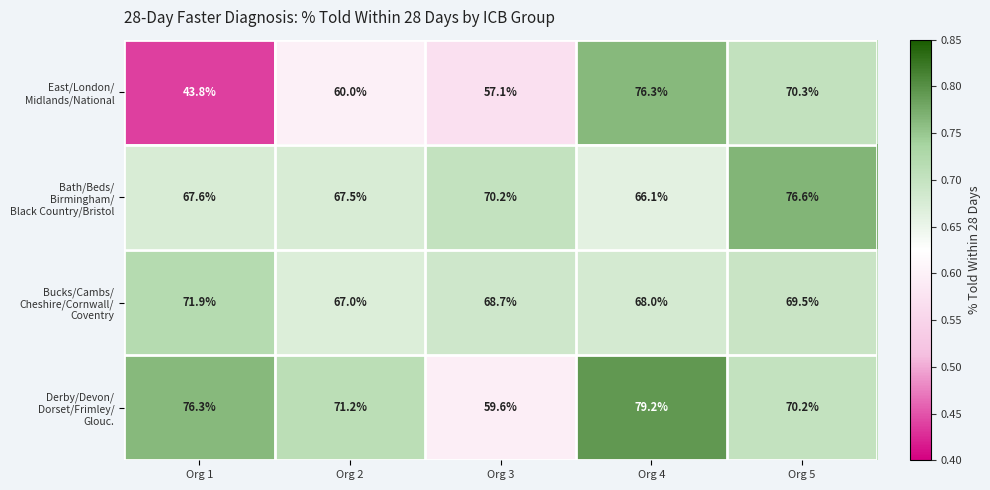

What is the difference between the highest and lowest values at Org 2?

11.2